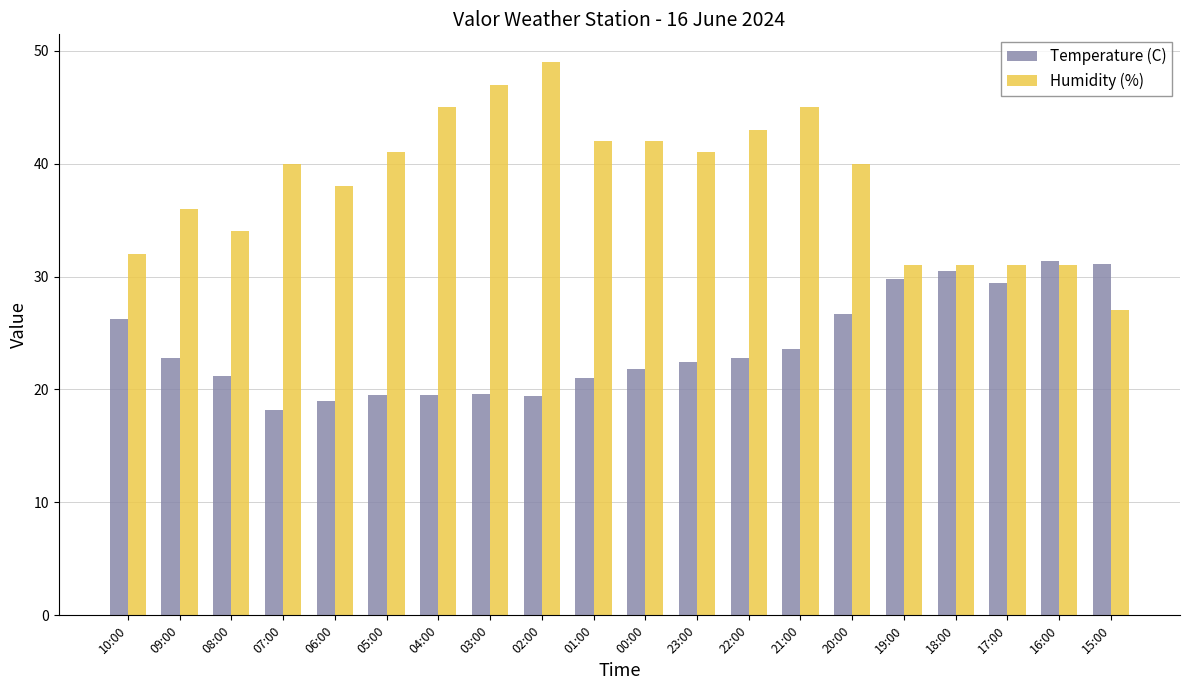

Is the value of Temperature (C) at 02:00 greater than the value of Humidity (%) at 07:00?

No